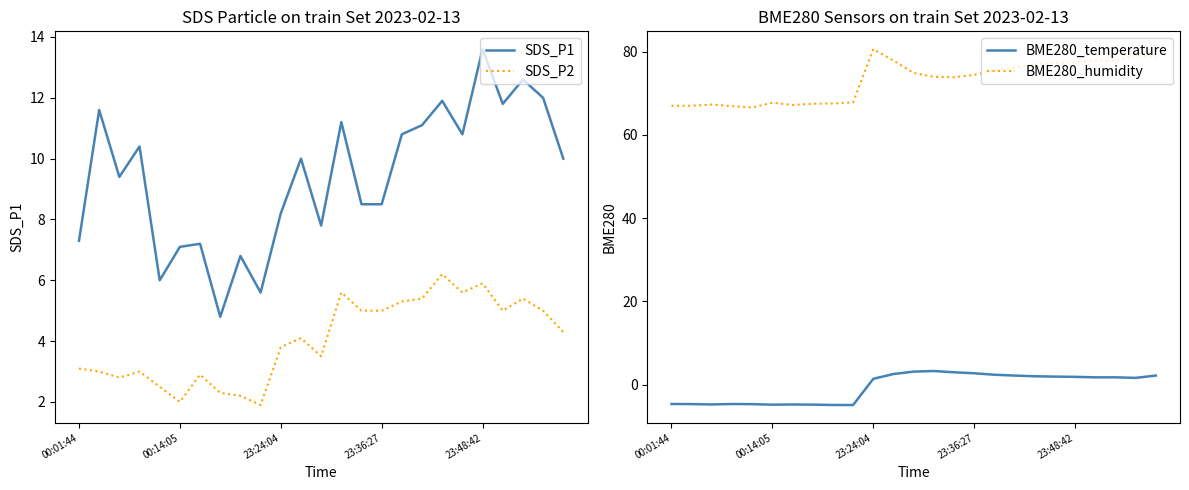

True or false: SDS_P1 and BME280_humidity intersect in this chart.

False